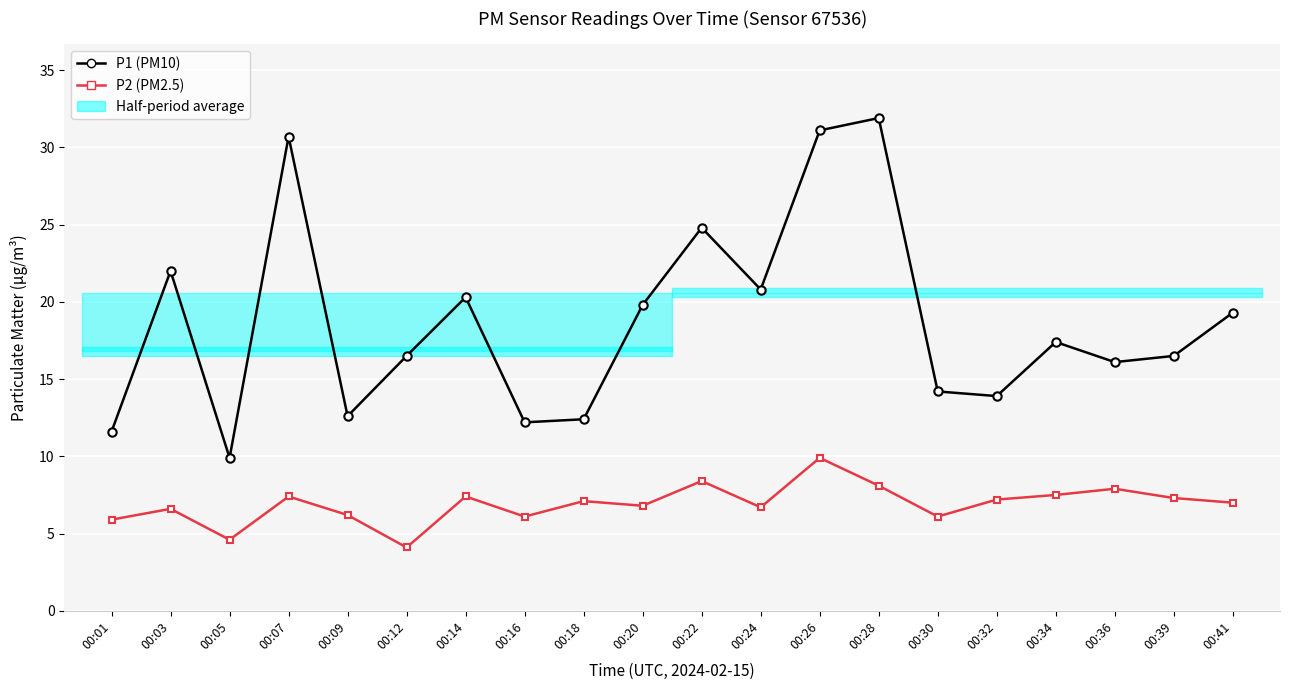

True or false: P1 (PM10) has a value of 16.5 at 00:39.

True